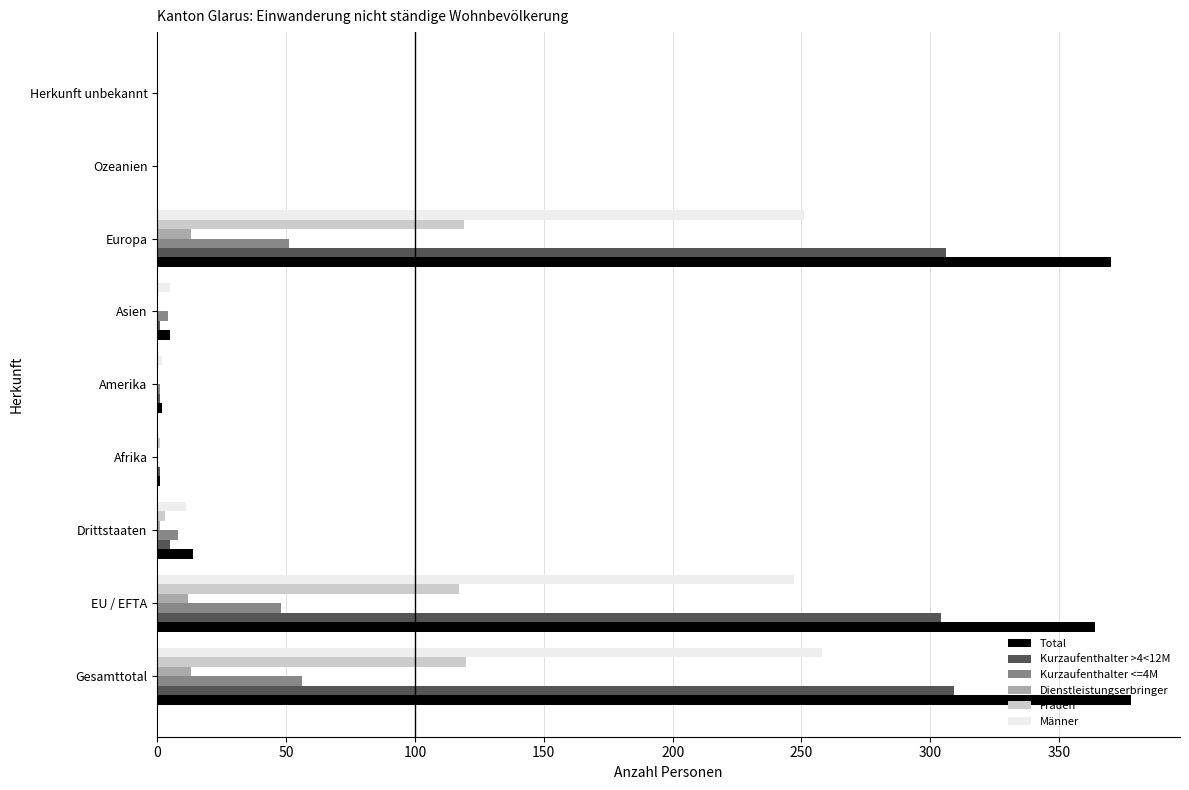

Which category has the highest value in the Total series?

Gesamttotal